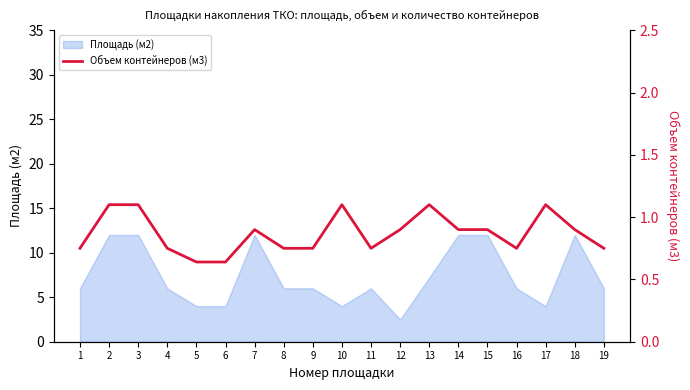

Reading left to right, what are all the values shown in this chart?

0.8	1.1	1.1	0.8	0.6	0.6	0.9	0.8	0.8	1.1	0.8	0.9	1.1	0.9	0.9	0.8	1.1	0.9	0.8